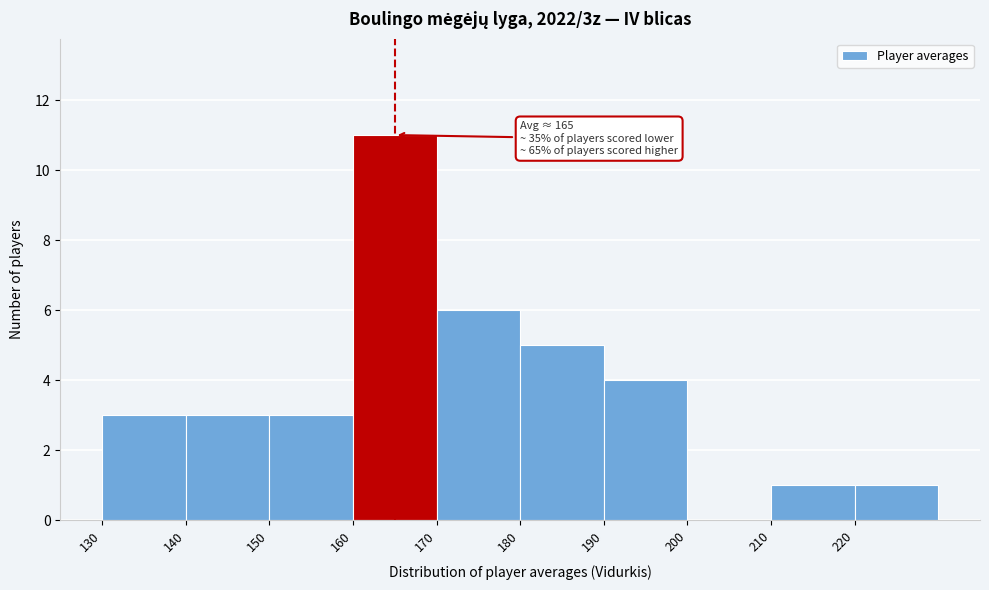

Which range on the x-axis has the tallest bar?

160 to 170